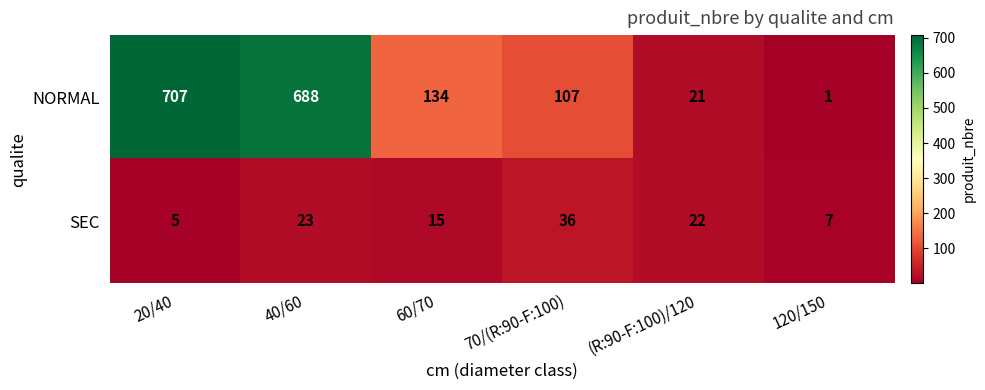

Which series changed the most between 20/40 and 60/70?

NORMAL